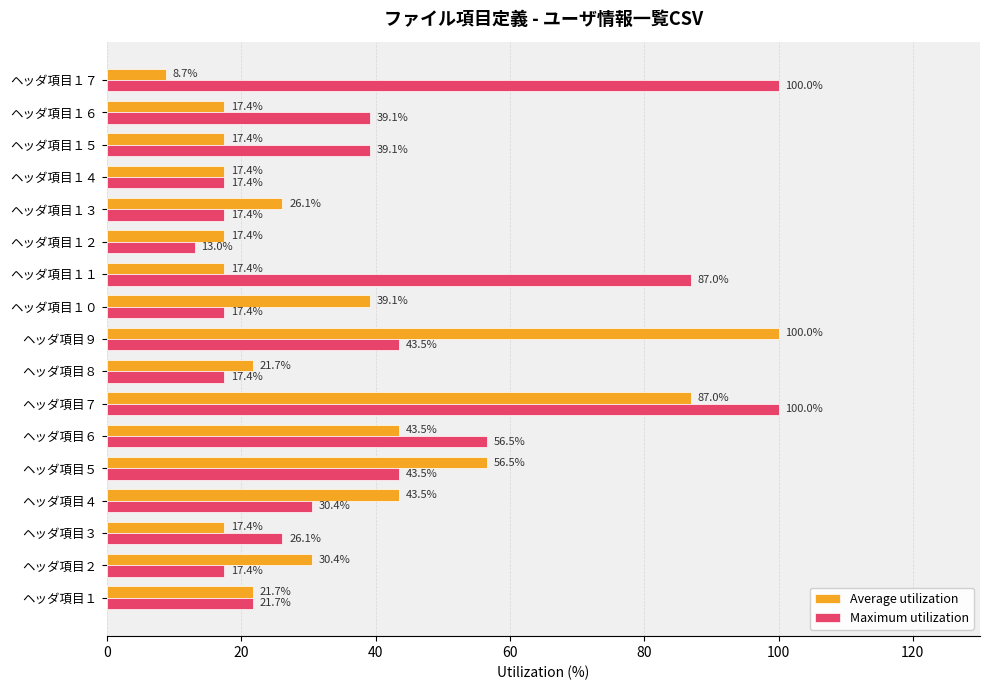

What is the difference between the Average utilization values at ヘッダ項目１２ and ヘッダ項目６?

26.1